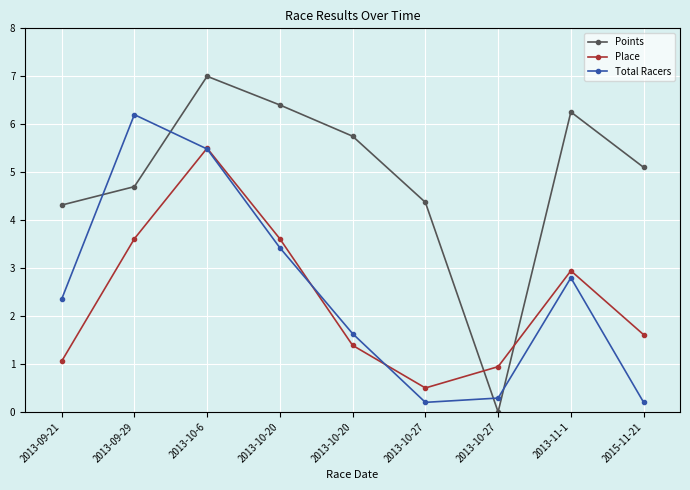

Rank the series at 2013-10-27 from lowest to highest value.

Total Racers, Place, Points